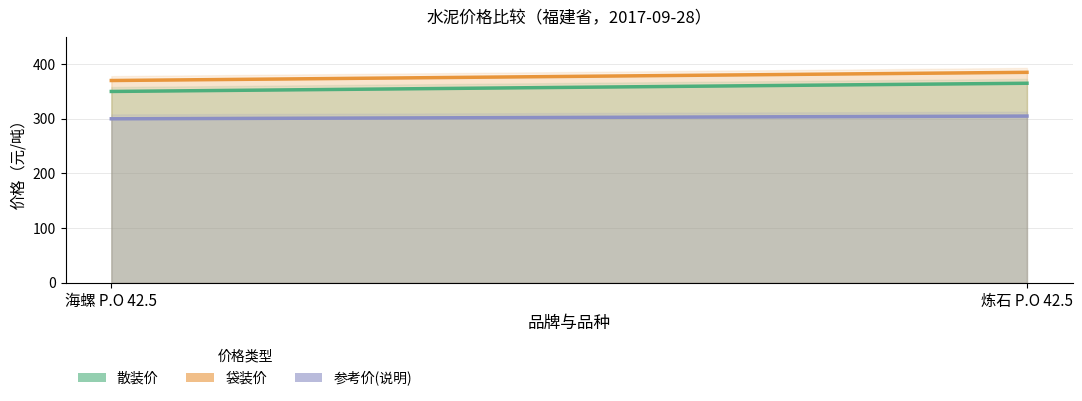

How many categories are shown in the chart?

2